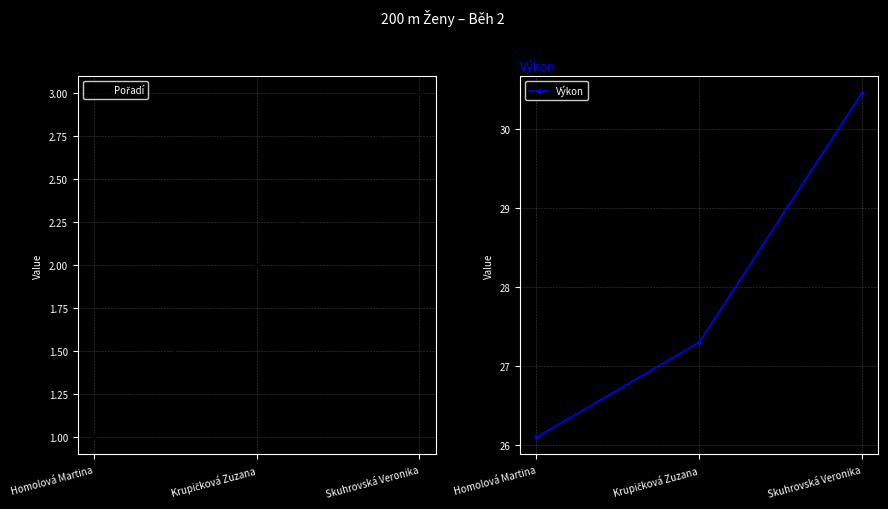

How many data points does each series have?

3